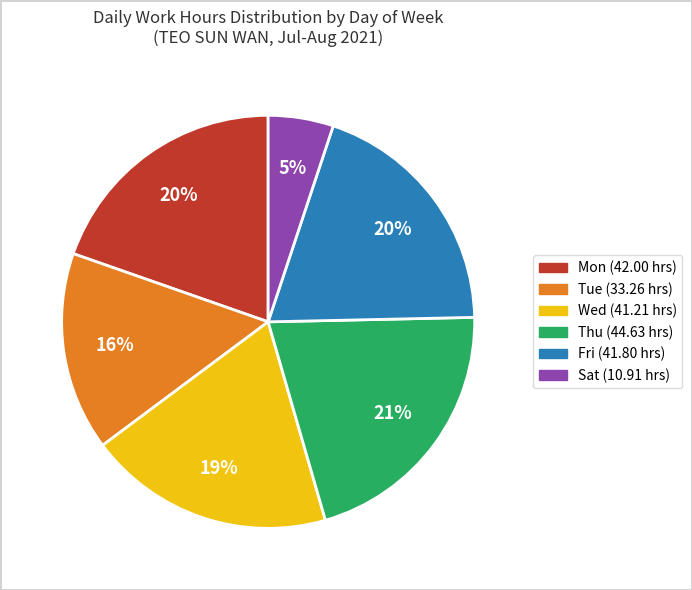

Is there any slice that represents more than half of the pie?

No